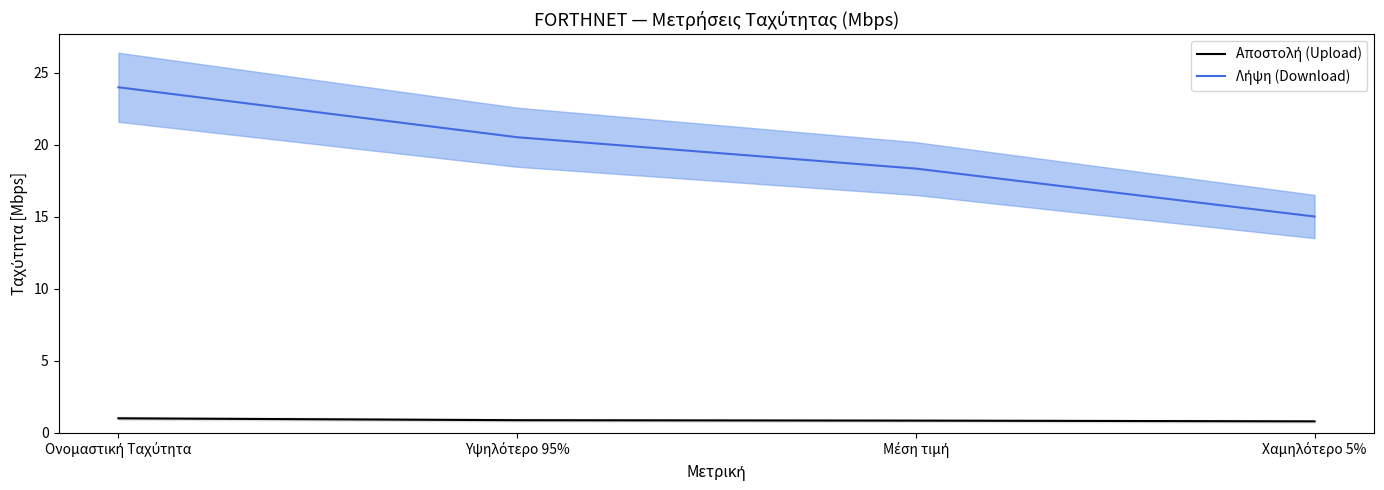

Which series has the largest total across all categories?

Λήψη (Download)